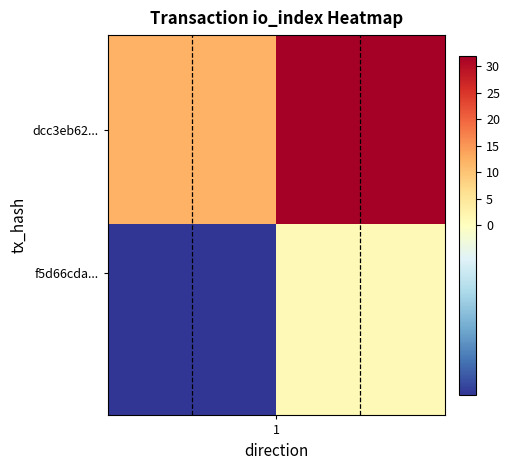

How many distinct data groups are displayed?

2